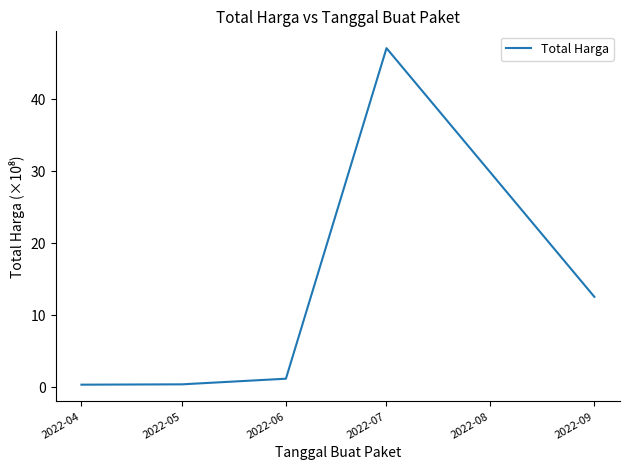

What is the average value?

12.3